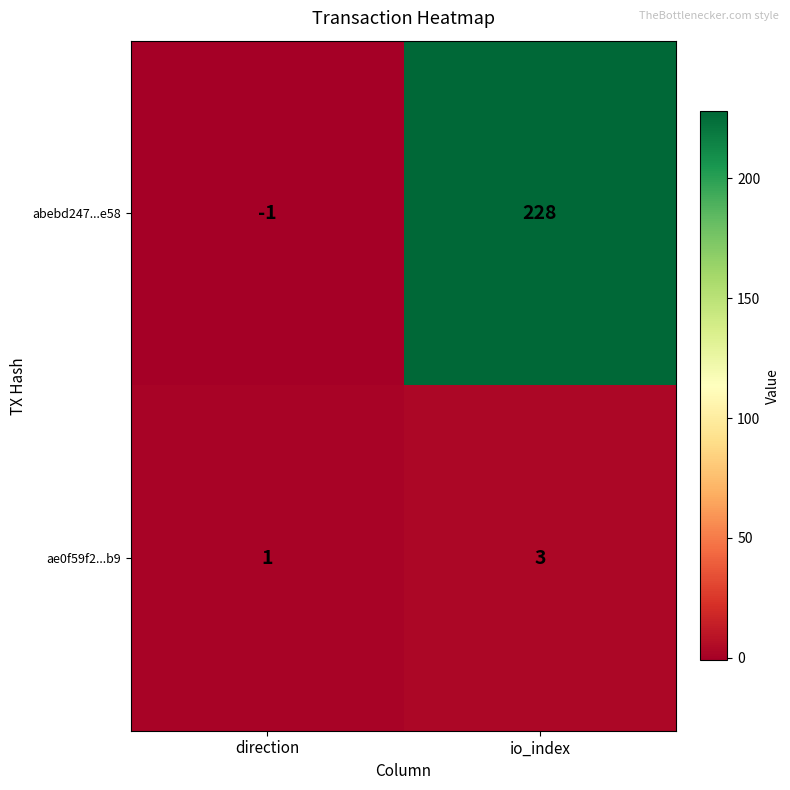

True or false: ae0f59f2...b9 has a value of 1 at direction.

True